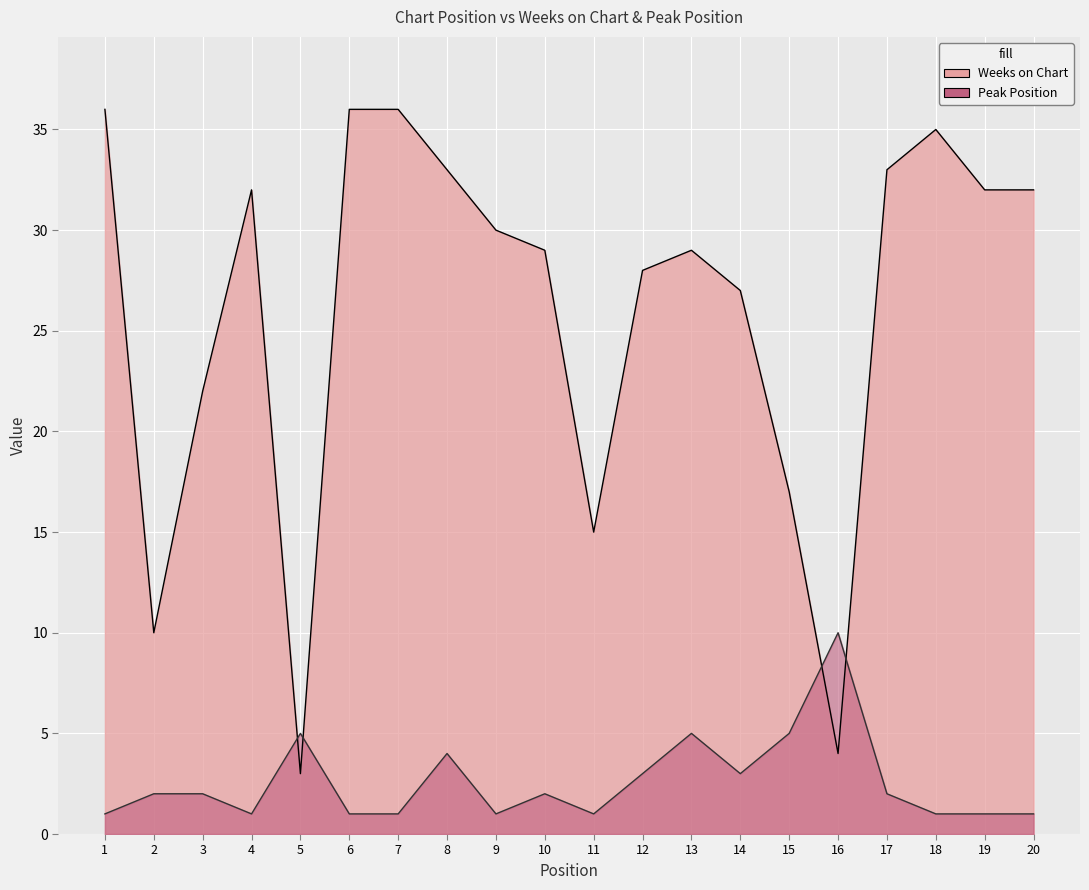

The Weeks on Chart series shows 32 at 4. True or false?

True